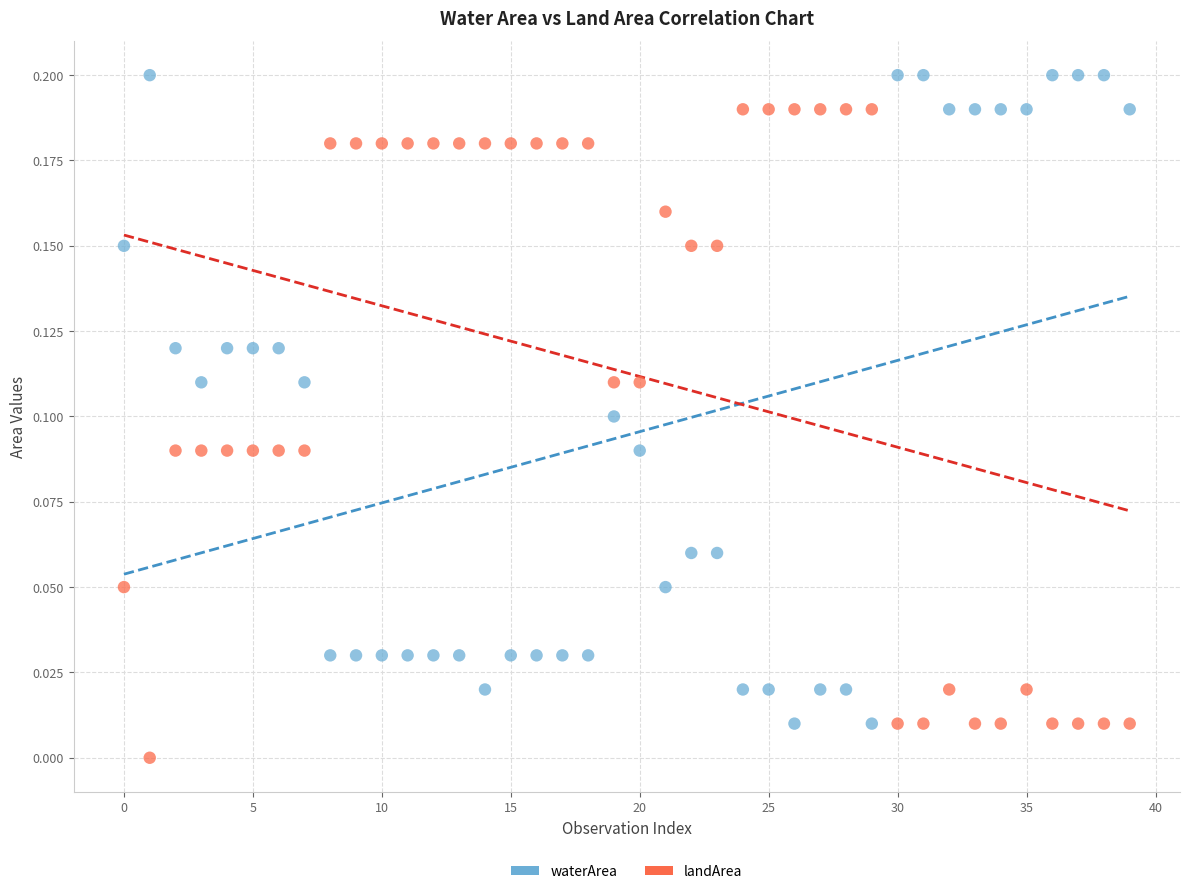

What are all the series names shown in the legend?

waterArea, landArea